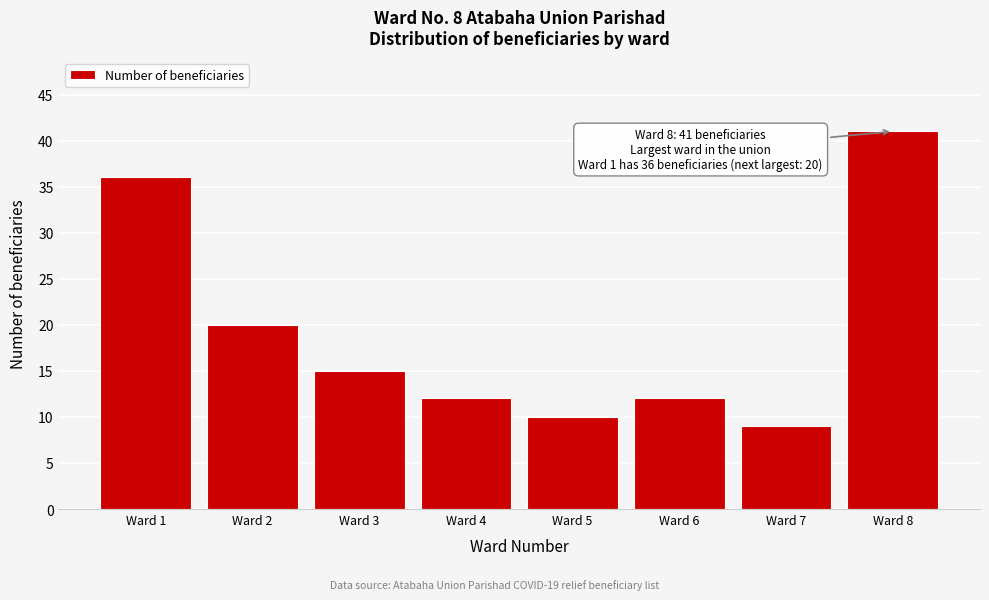

Reading right to left, extract all data points from this chart.

41	9	12	10	12	15	20	36